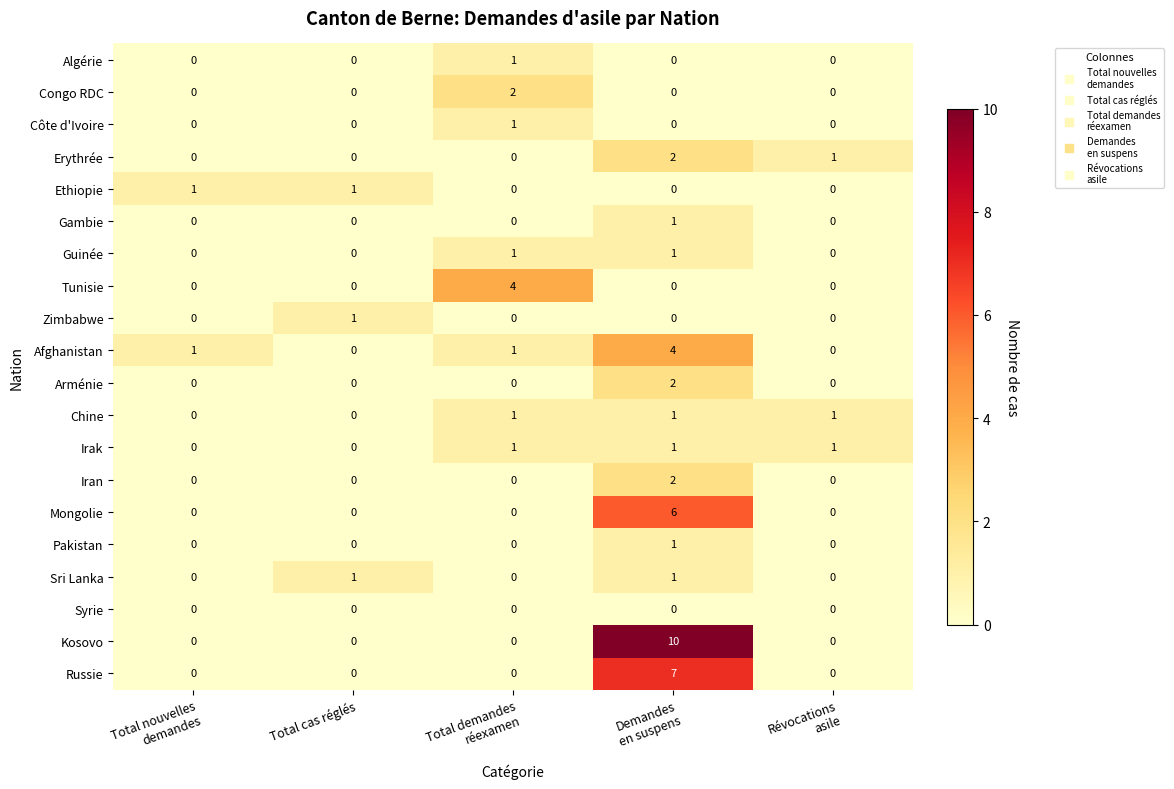

Which series has the largest total across all categories?

Kosovo